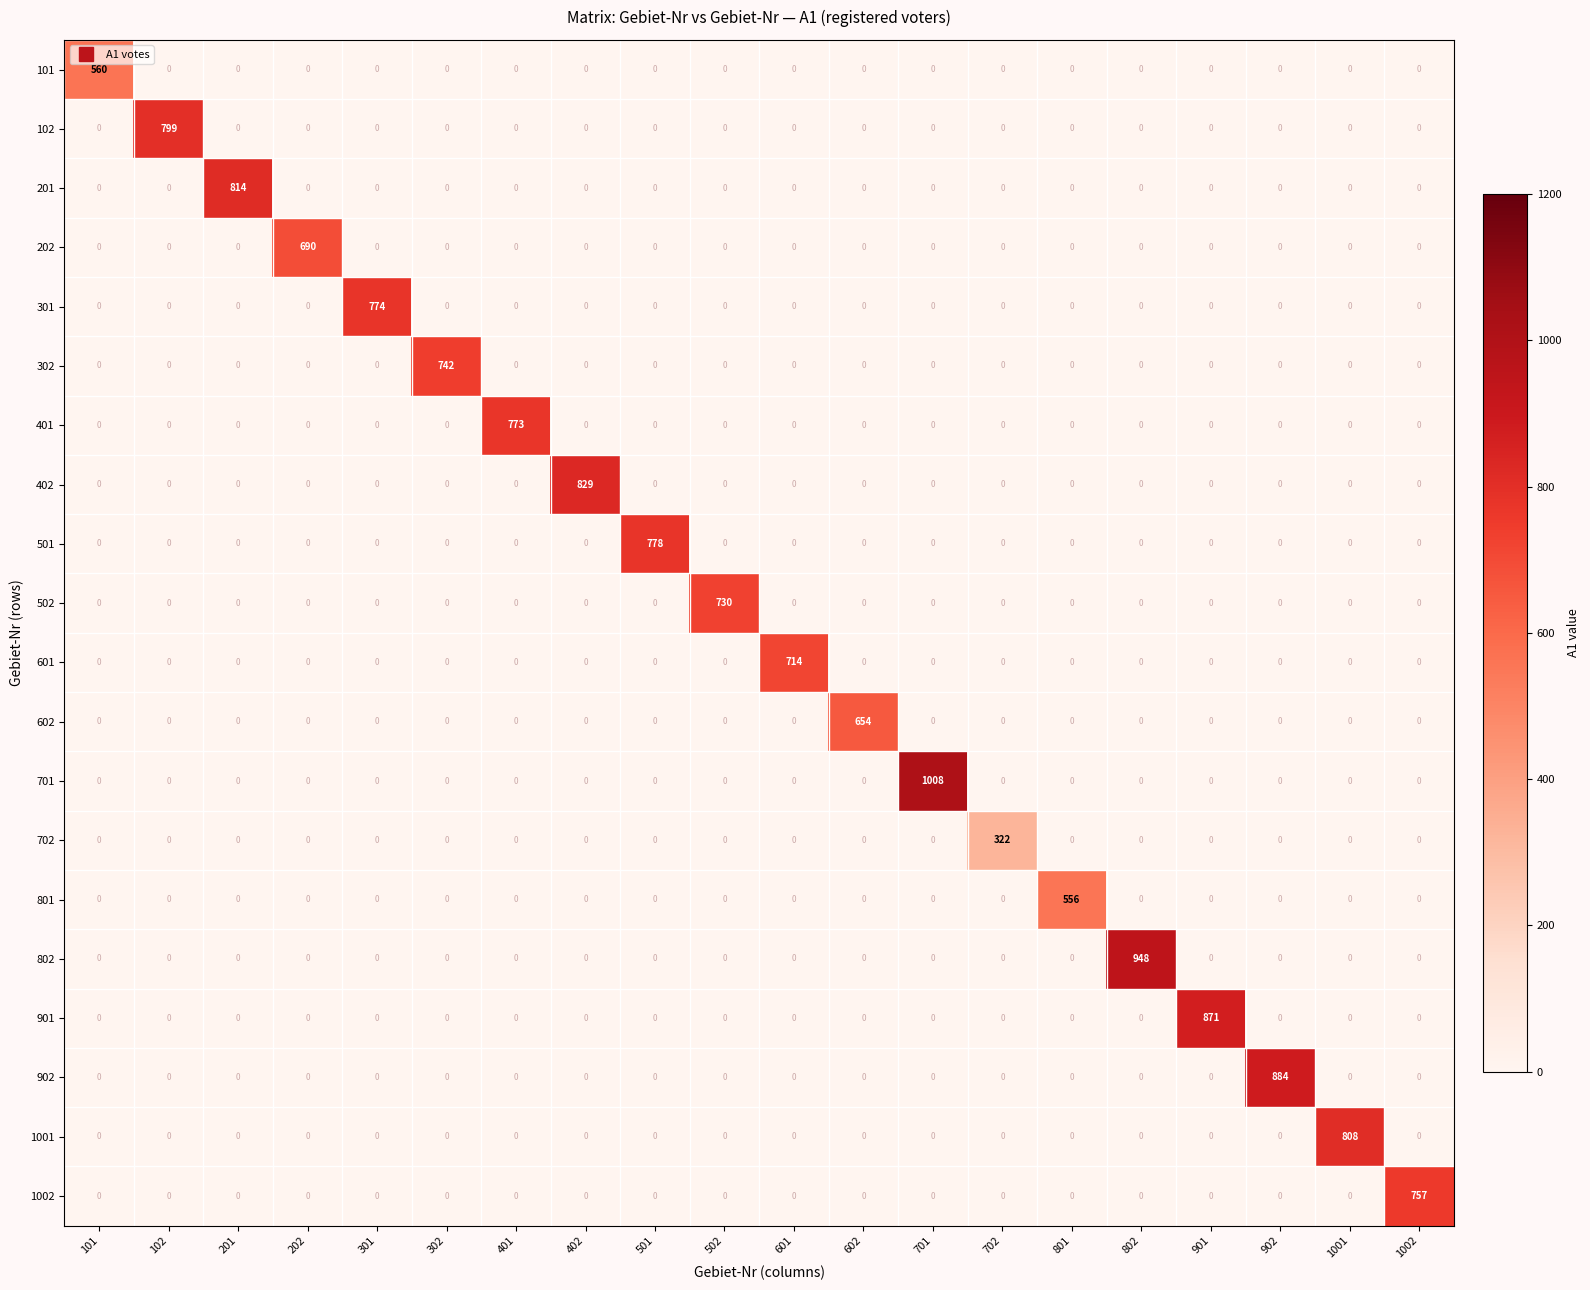

What is the total value across all series at 301?

774